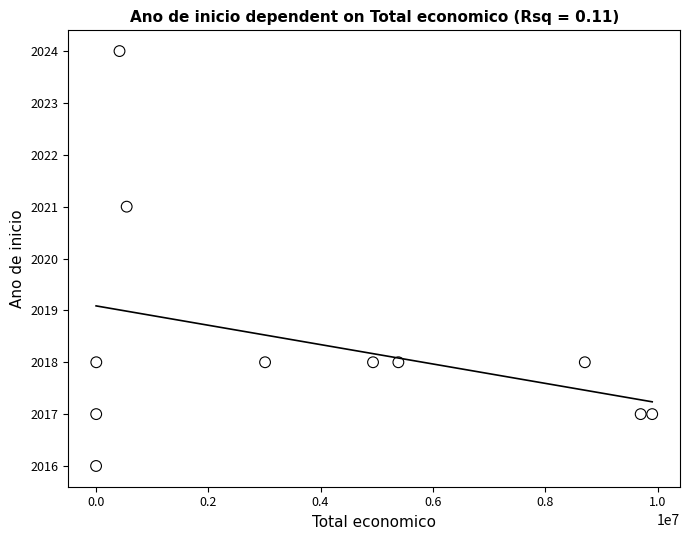

What is the average Y value?

2018